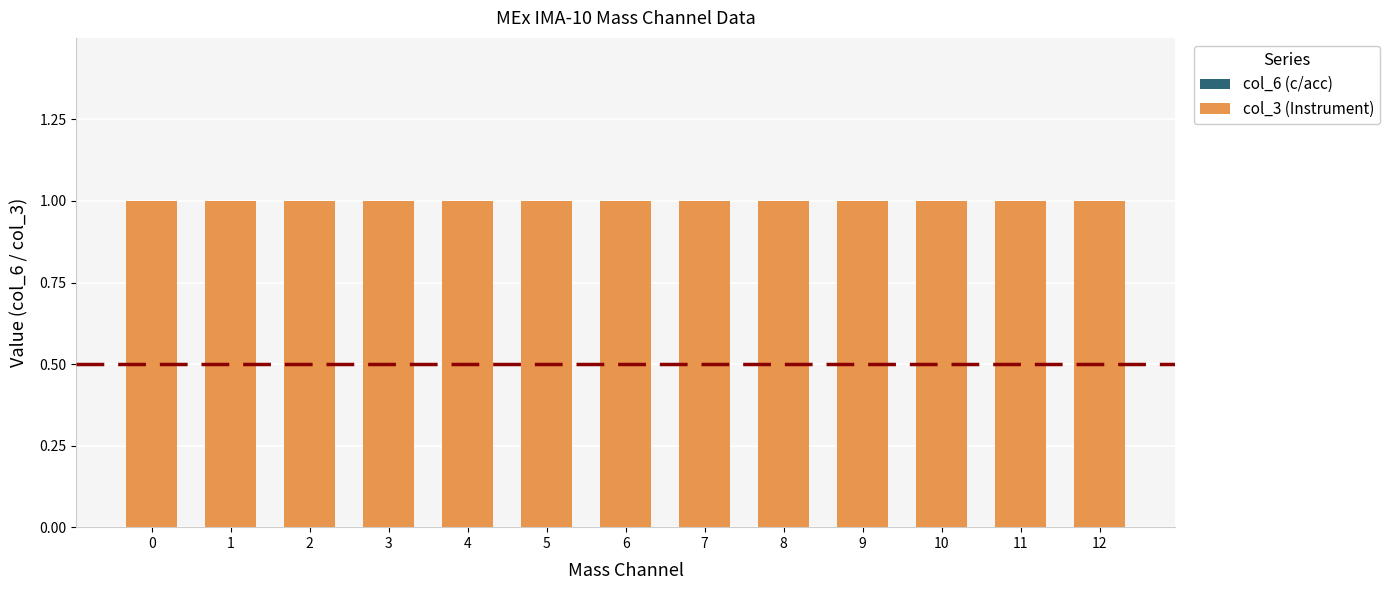

What is the greatest value displayed?

1